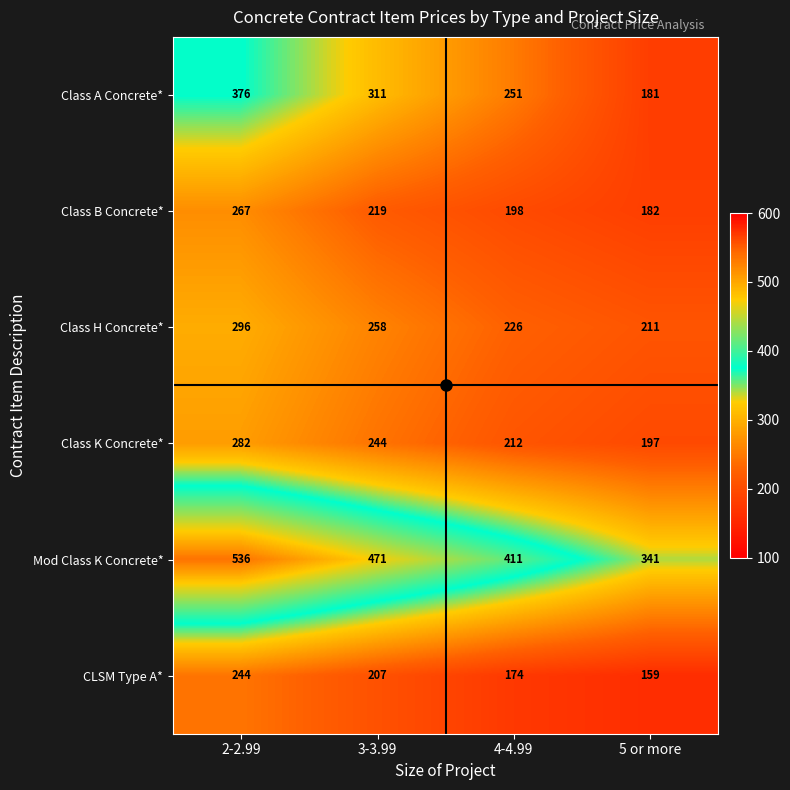

How many distinct data groups are displayed?

6